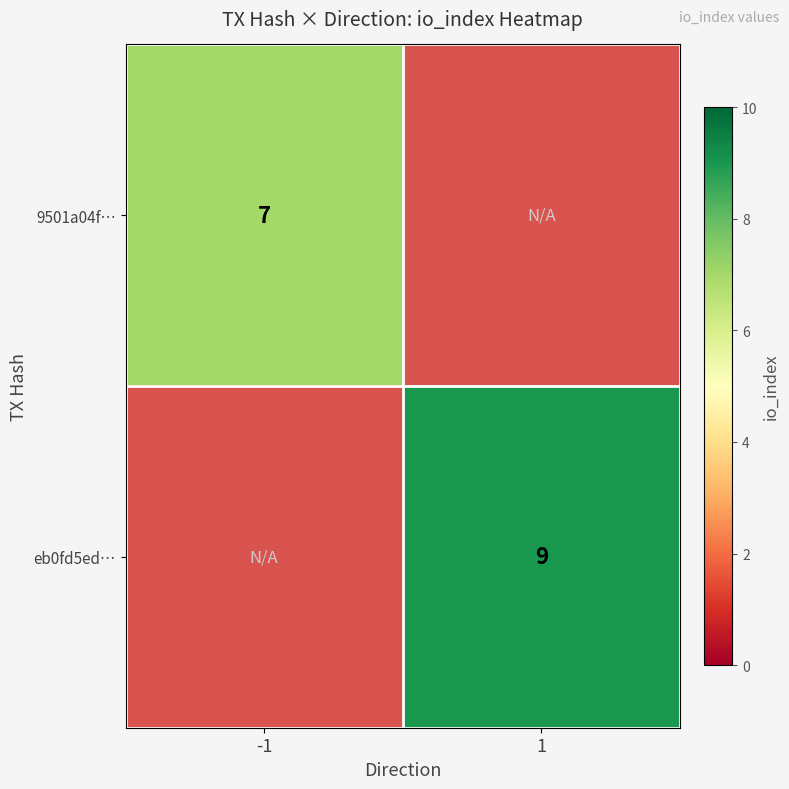

Is it true that 9501a04f… equals 7 at -1?

True